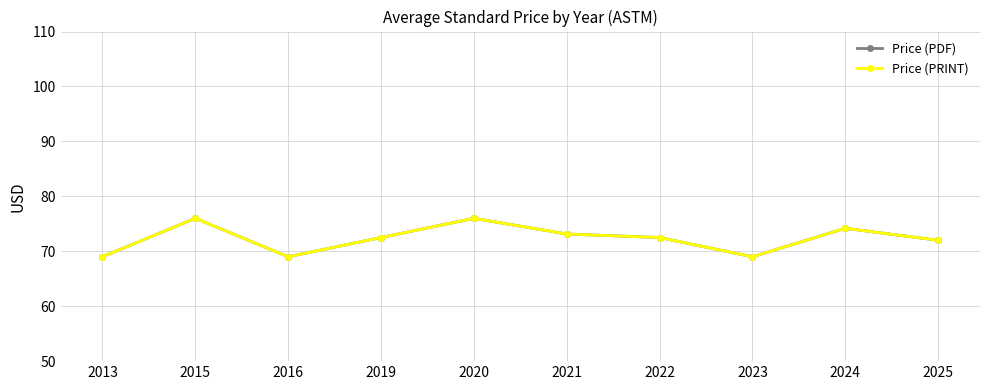

Is it true that Price (PRINT) equals 126.8 at 2015?

False